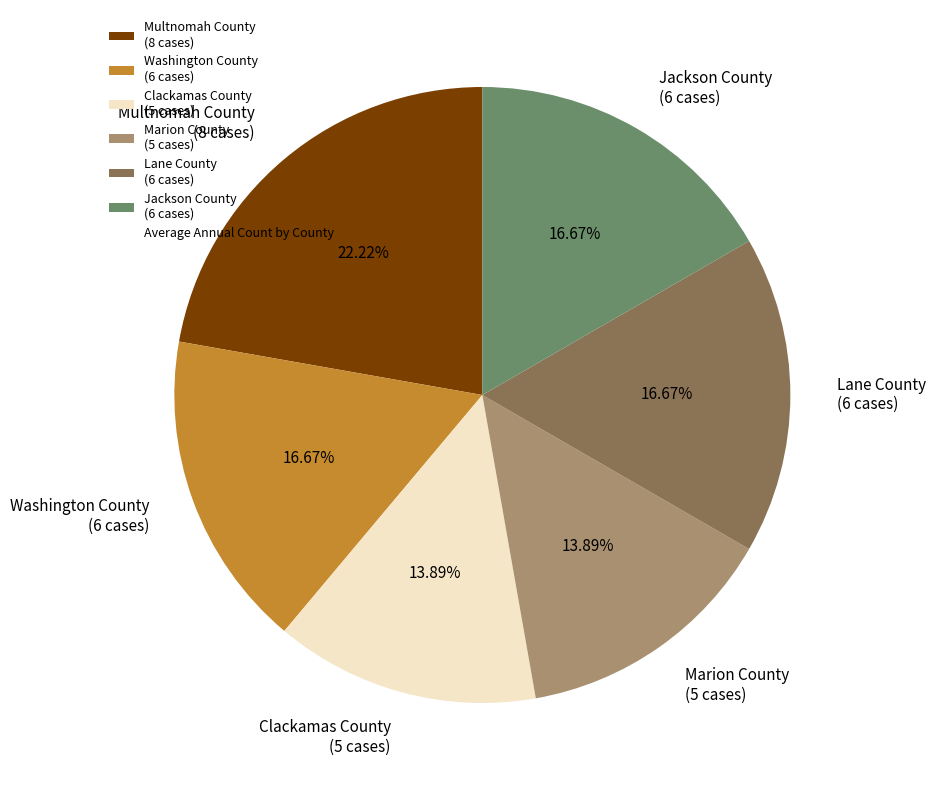

Approximately how many times larger is the value at Clackamas County (5 cases) compared to Multnomah County (8 cases)?

0.6